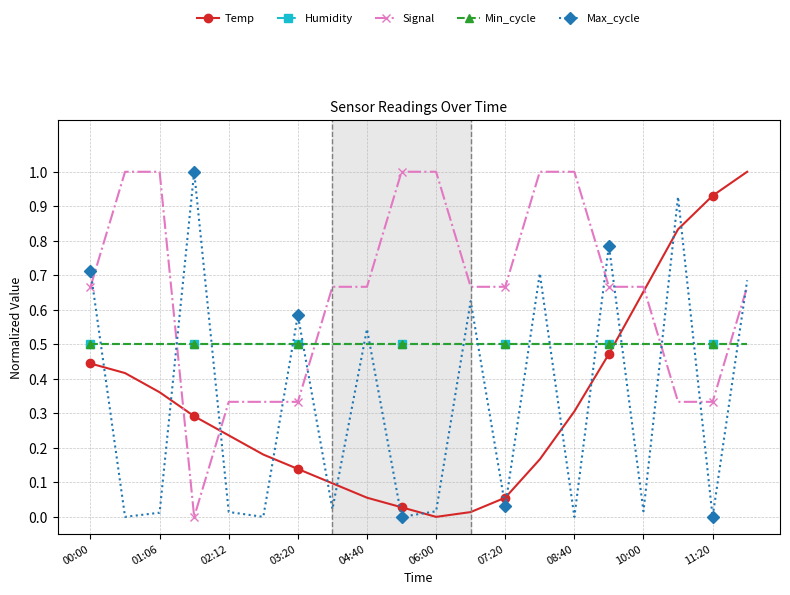

What is the sum of all Min_cycle values?

10.0